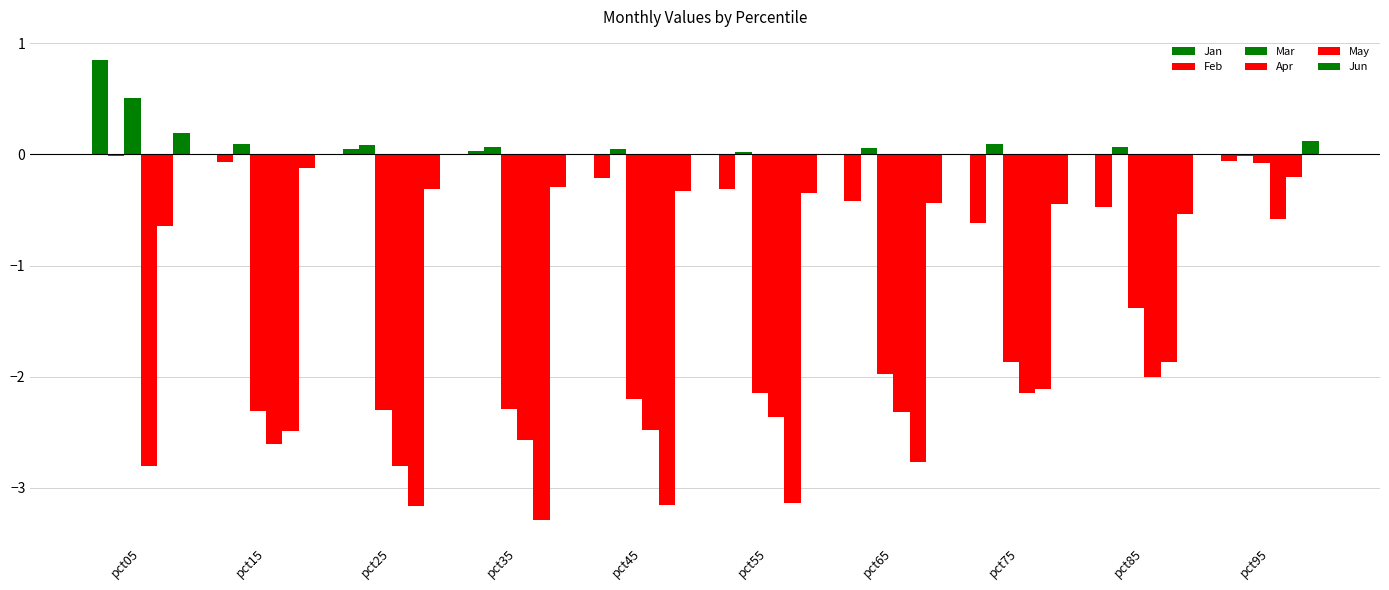

What is the difference between the maximum and minimum values in the May series?

3.1